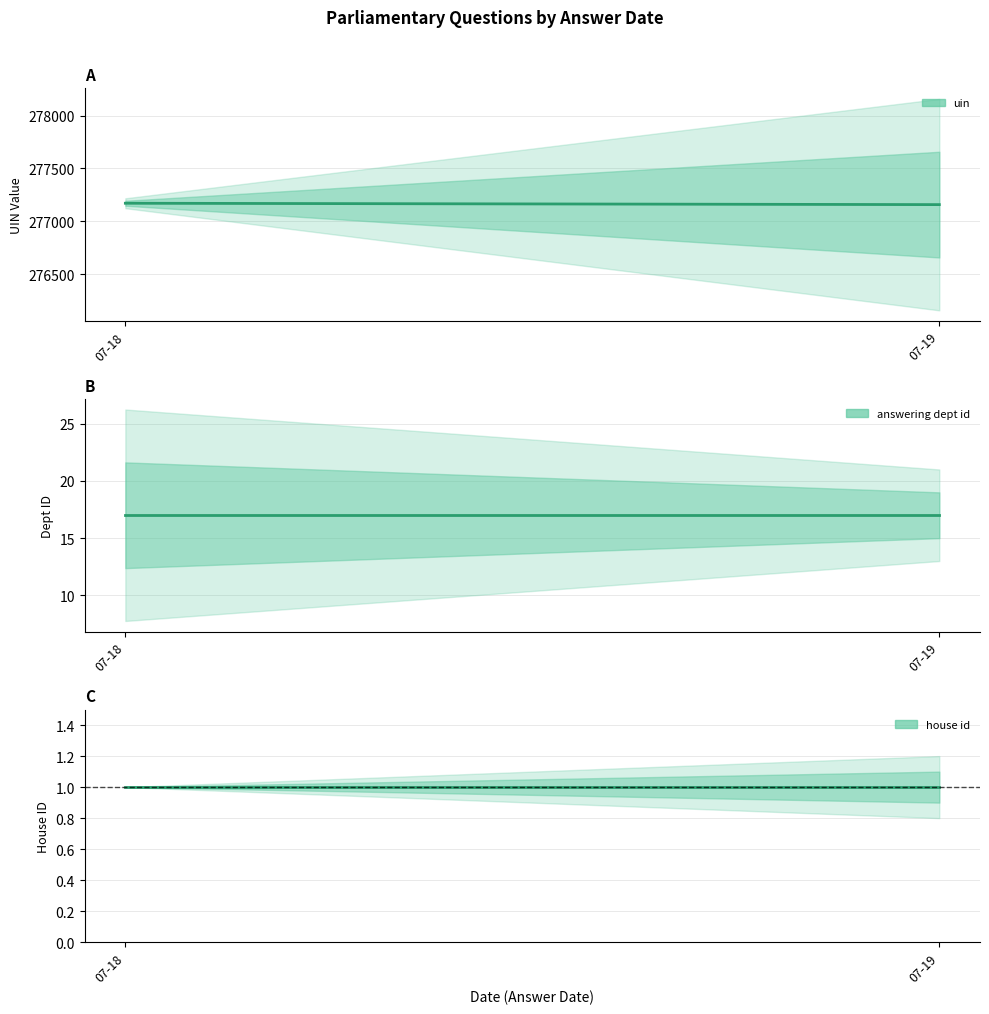

What is the value of the house id point at the 3rd from the left?

1